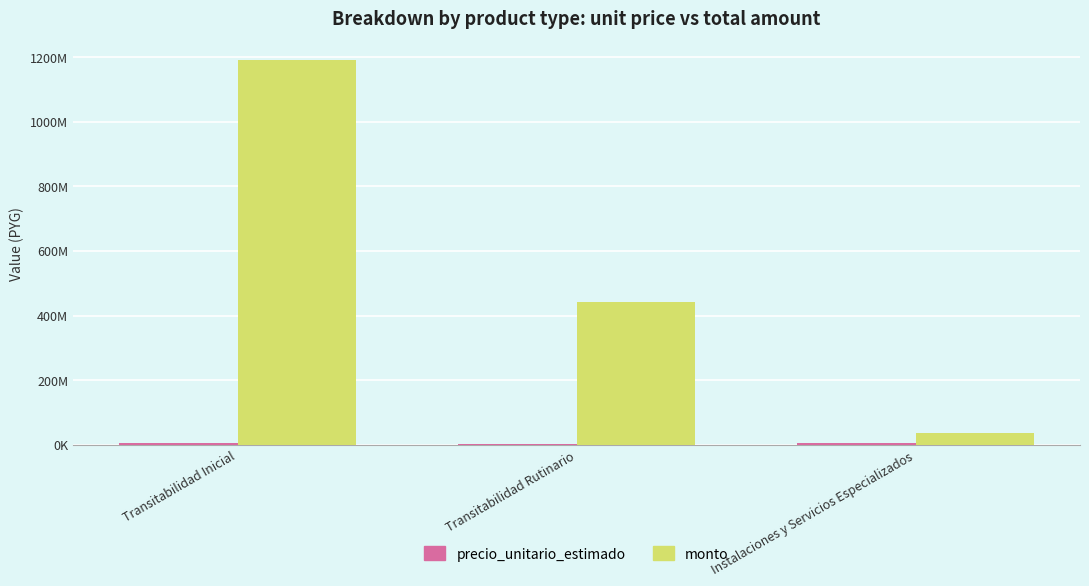

At which category does the chart reach its peak across all series?

Transitabilidad Inicial